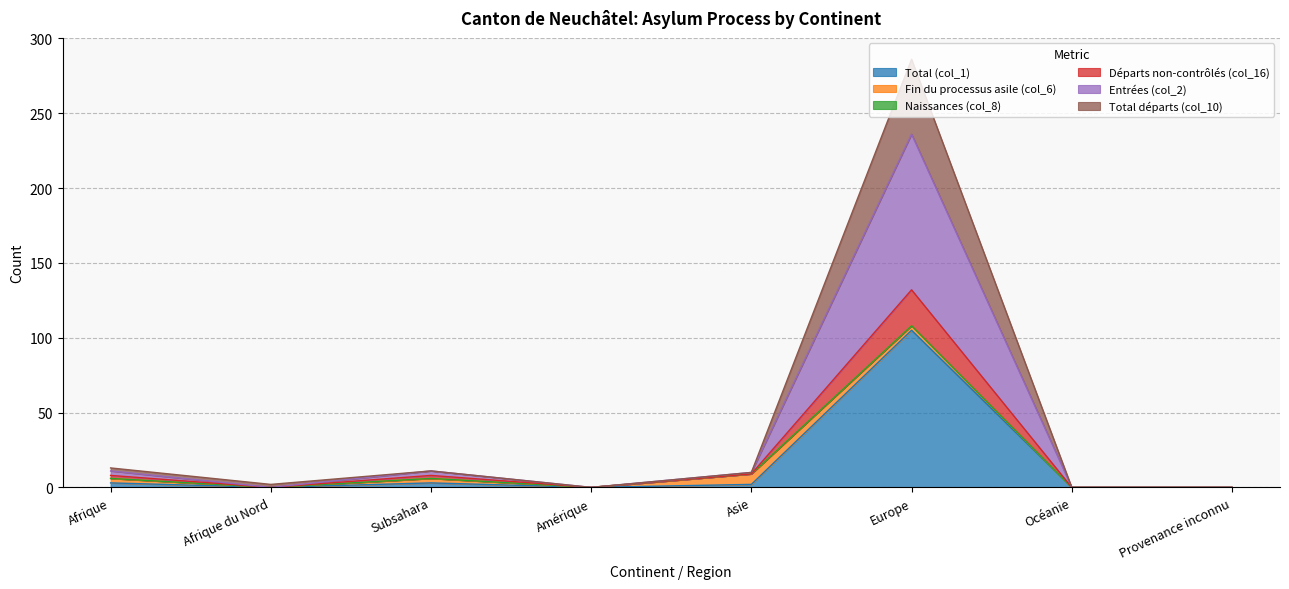

Which series has the widest spread of values?

Entrées (col_2)